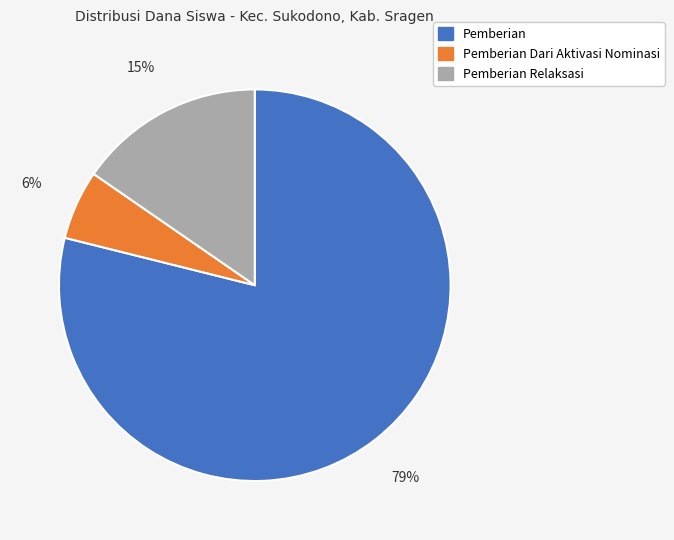

How many slices are in this pie chart?

3